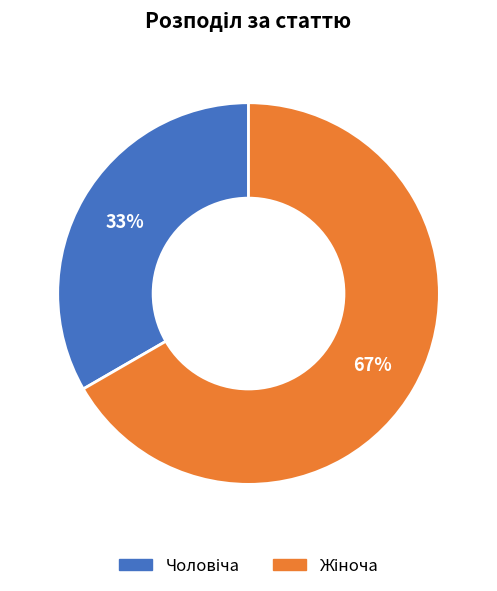

To the nearest percent, what is the average slice percentage?

50%